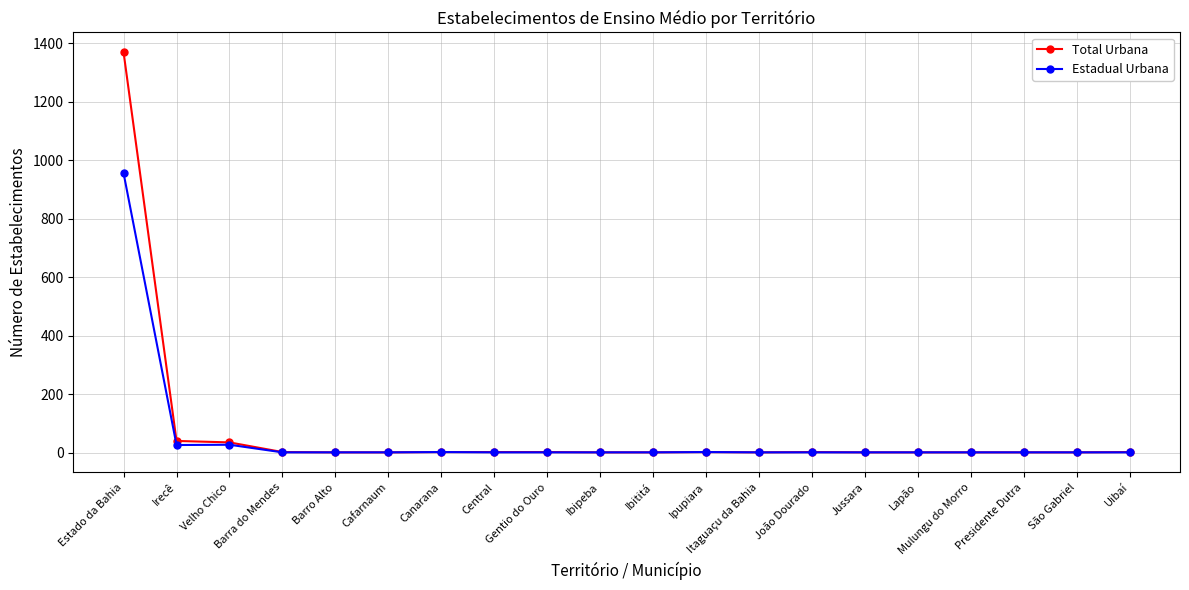

Which series has the largest range (max minus min)?

Total Urbana